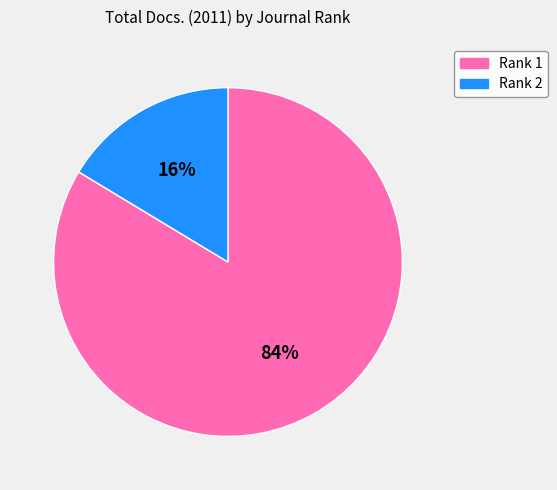

Rank the categories by value from highest to lowest.

Rank 1, Rank 2